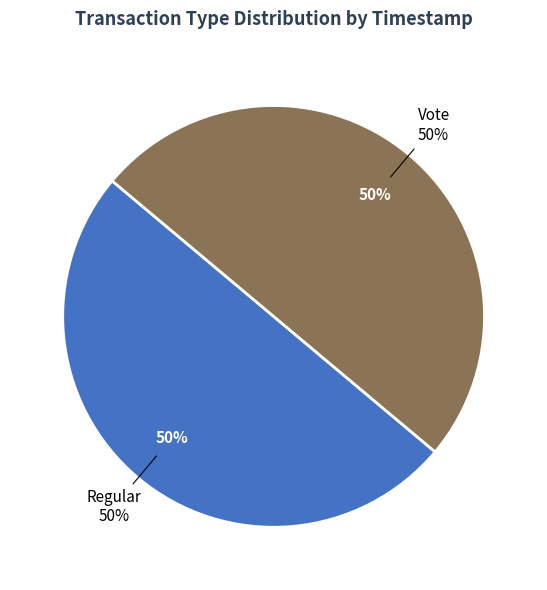

What is the total percentage of Vote and Regular?

100.0%